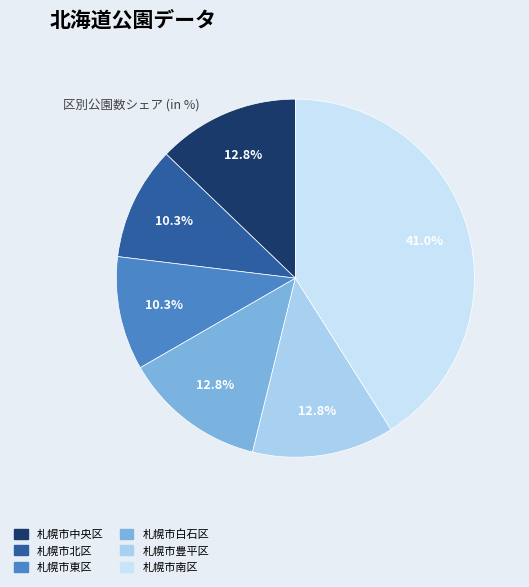

How many segments does this pie chart have?

6